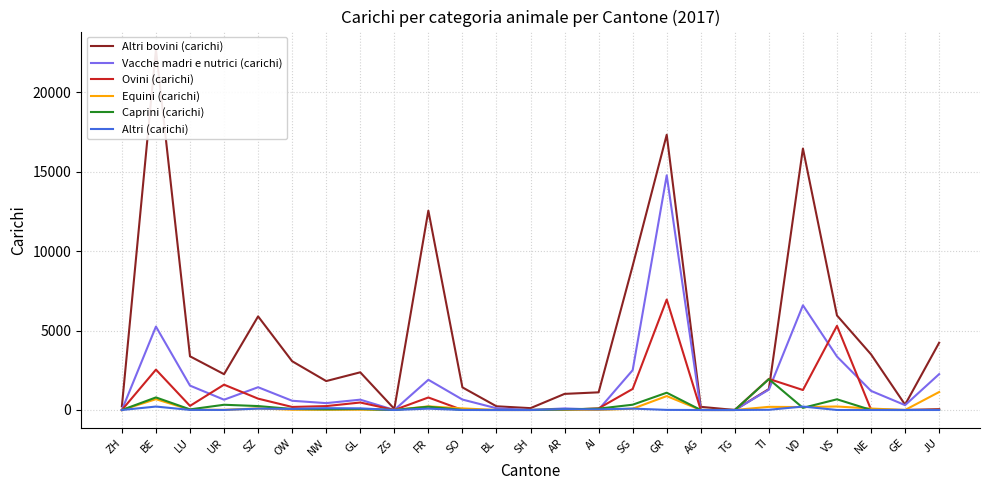

What are all the series names shown in the legend?

Altri bovini (carichi), Vacche madri e nutrici (carichi), Ovini (carichi), Equini (carichi), Caprini (carichi), Altri (carichi)